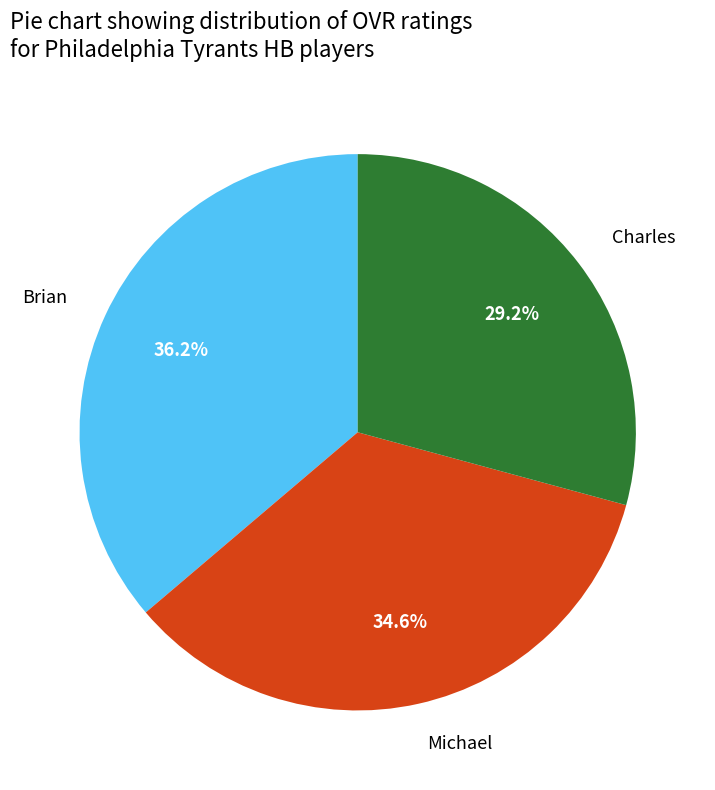

To the nearest percent, what is the difference between the Brian and Charles slice percentages?

7%